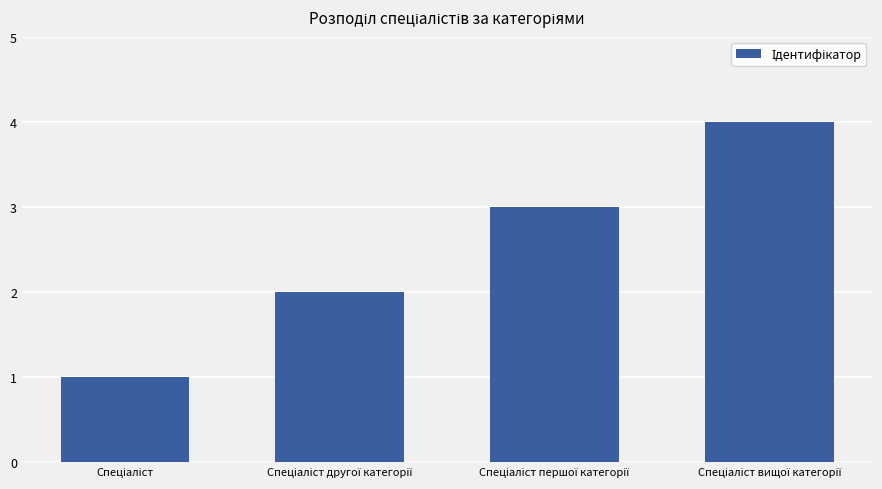

What is the sum of all values?

10